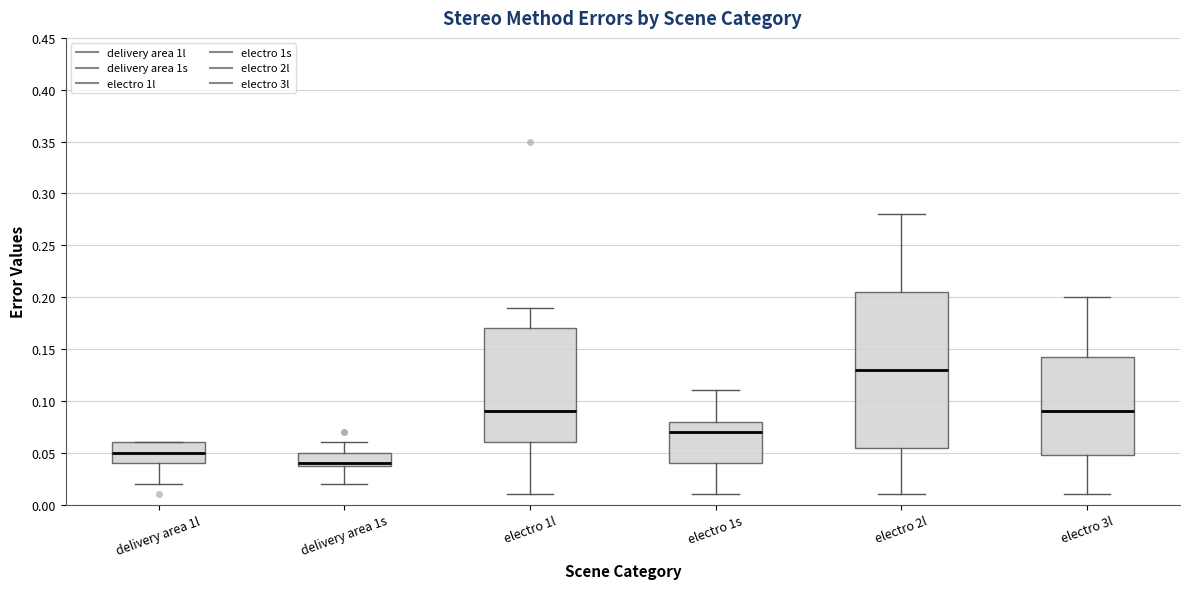

Which box has the highest median line?

electro 2l